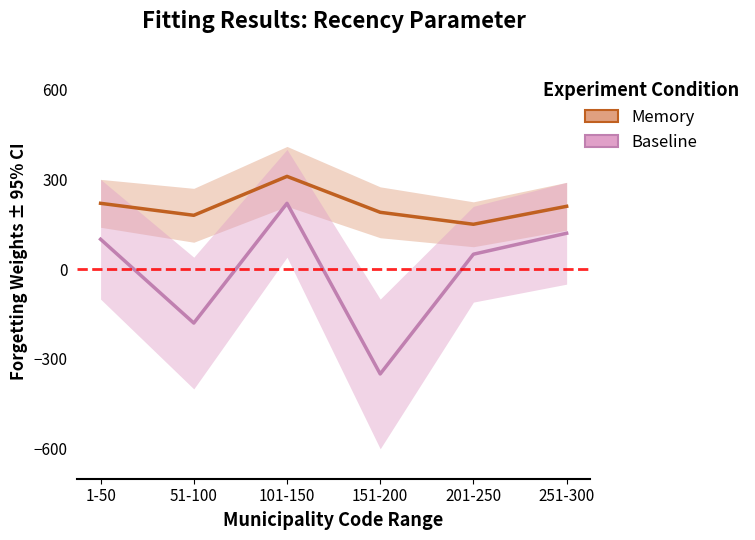

Is the value of Baseline at 101-150 greater than the value of Memory at 1-50?

No